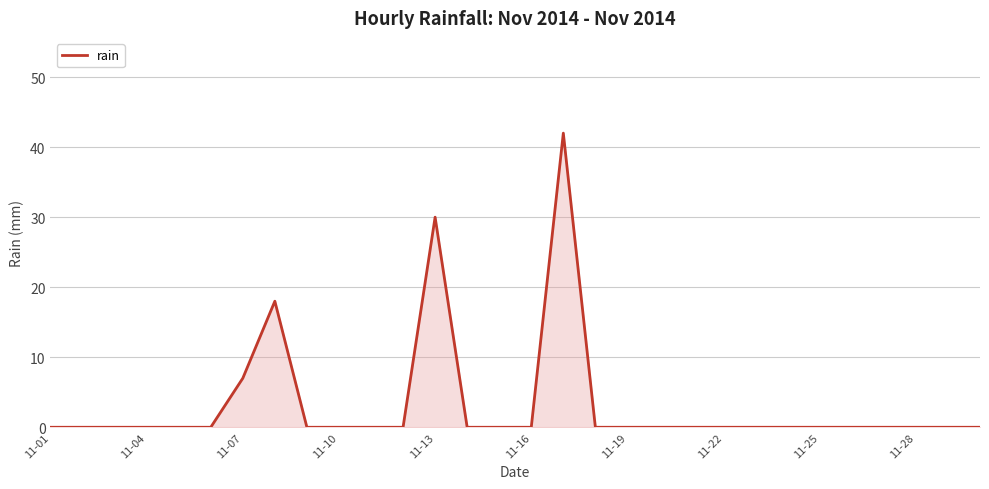

What is the maximum value shown in the chart?

42